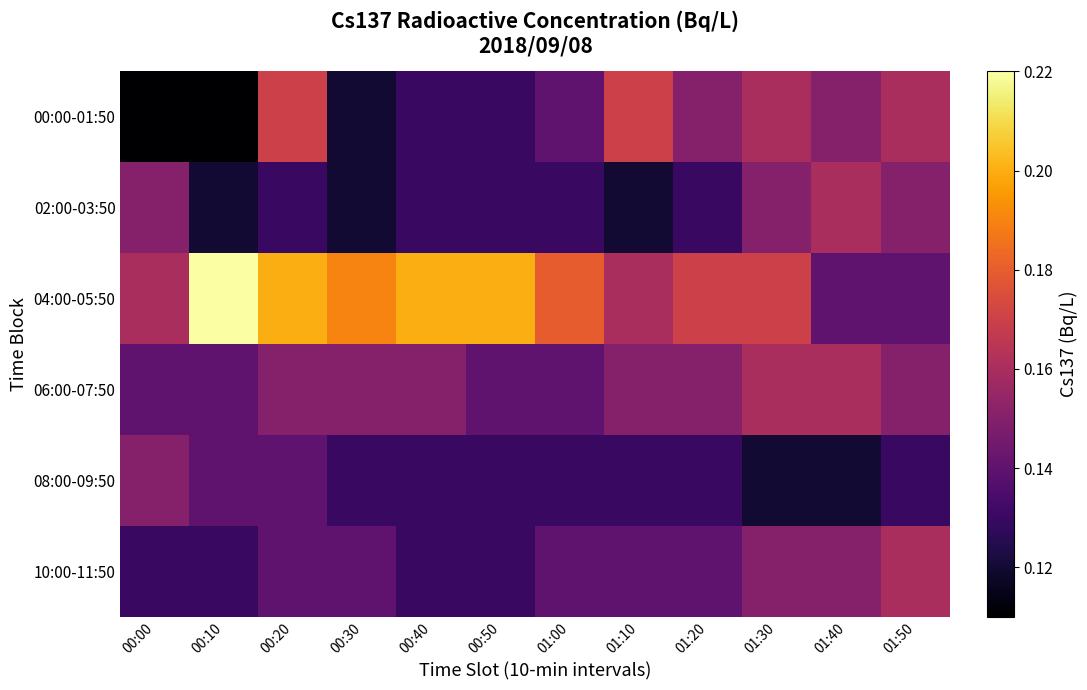

Rank the series by their maximum value, from highest to lowest.

04:00-05:50, 00:00-01:50, 02:00-03:50, 06:00-07:50, 10:00-11:50, 08:00-09:50